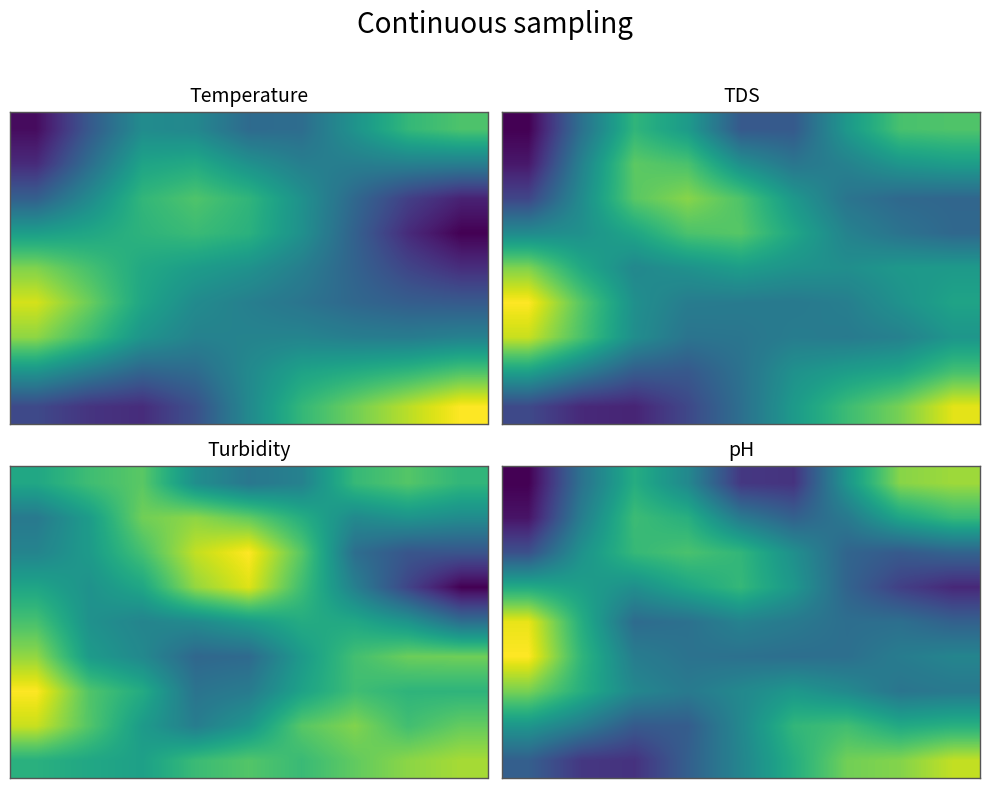

At which category is the sum across all series the highest?

8